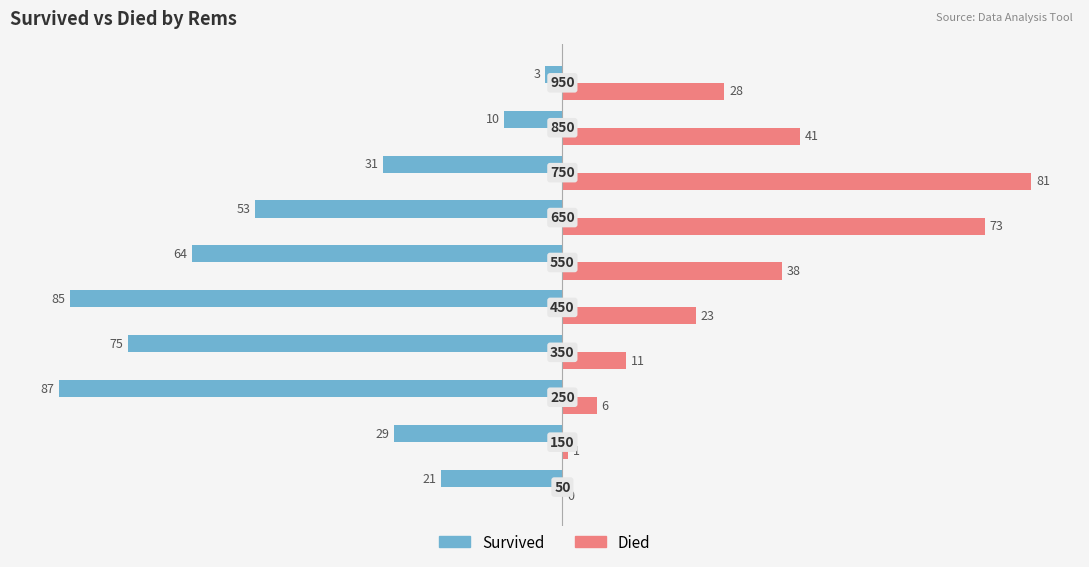

What are all the series names shown in the legend?

Survived, Died